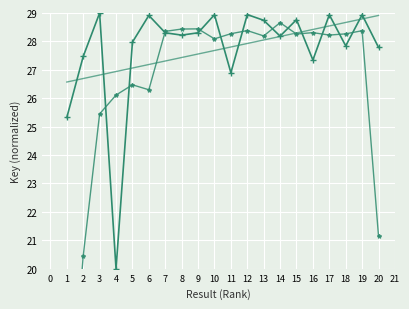

At how many categories does at least one series exceed 25?

20